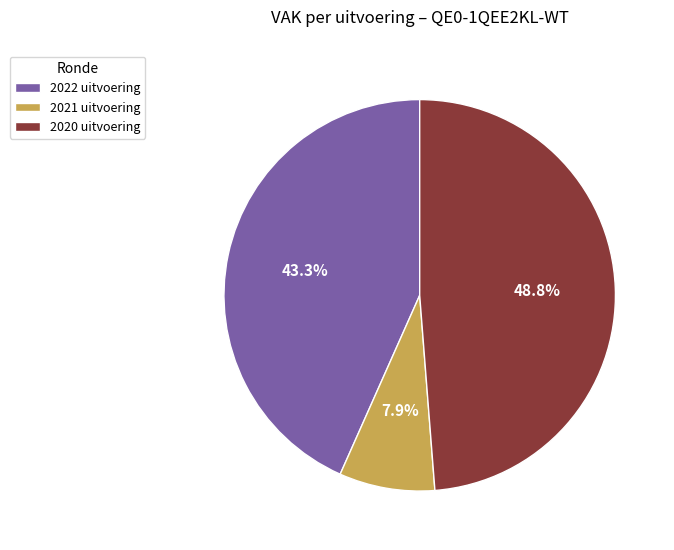

Between 2021 uitvoering and 2022 uitvoering, which is larger?

2022 uitvoering